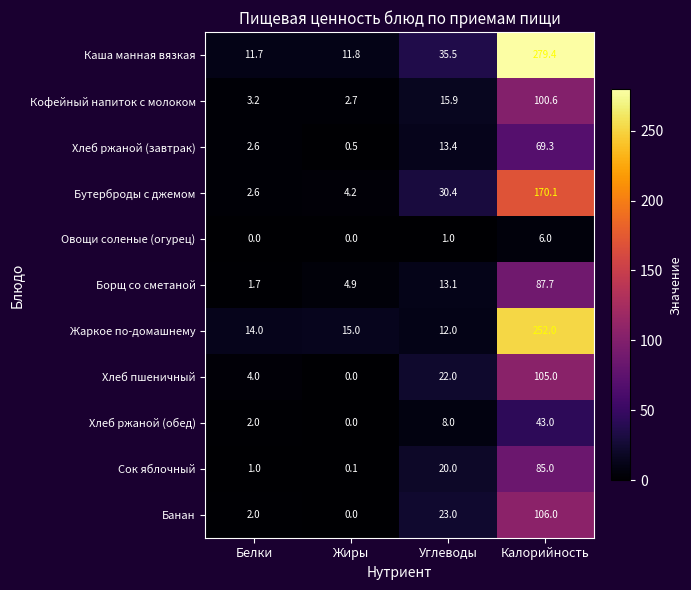

At which category is the sum across all series the highest?

Калорийность